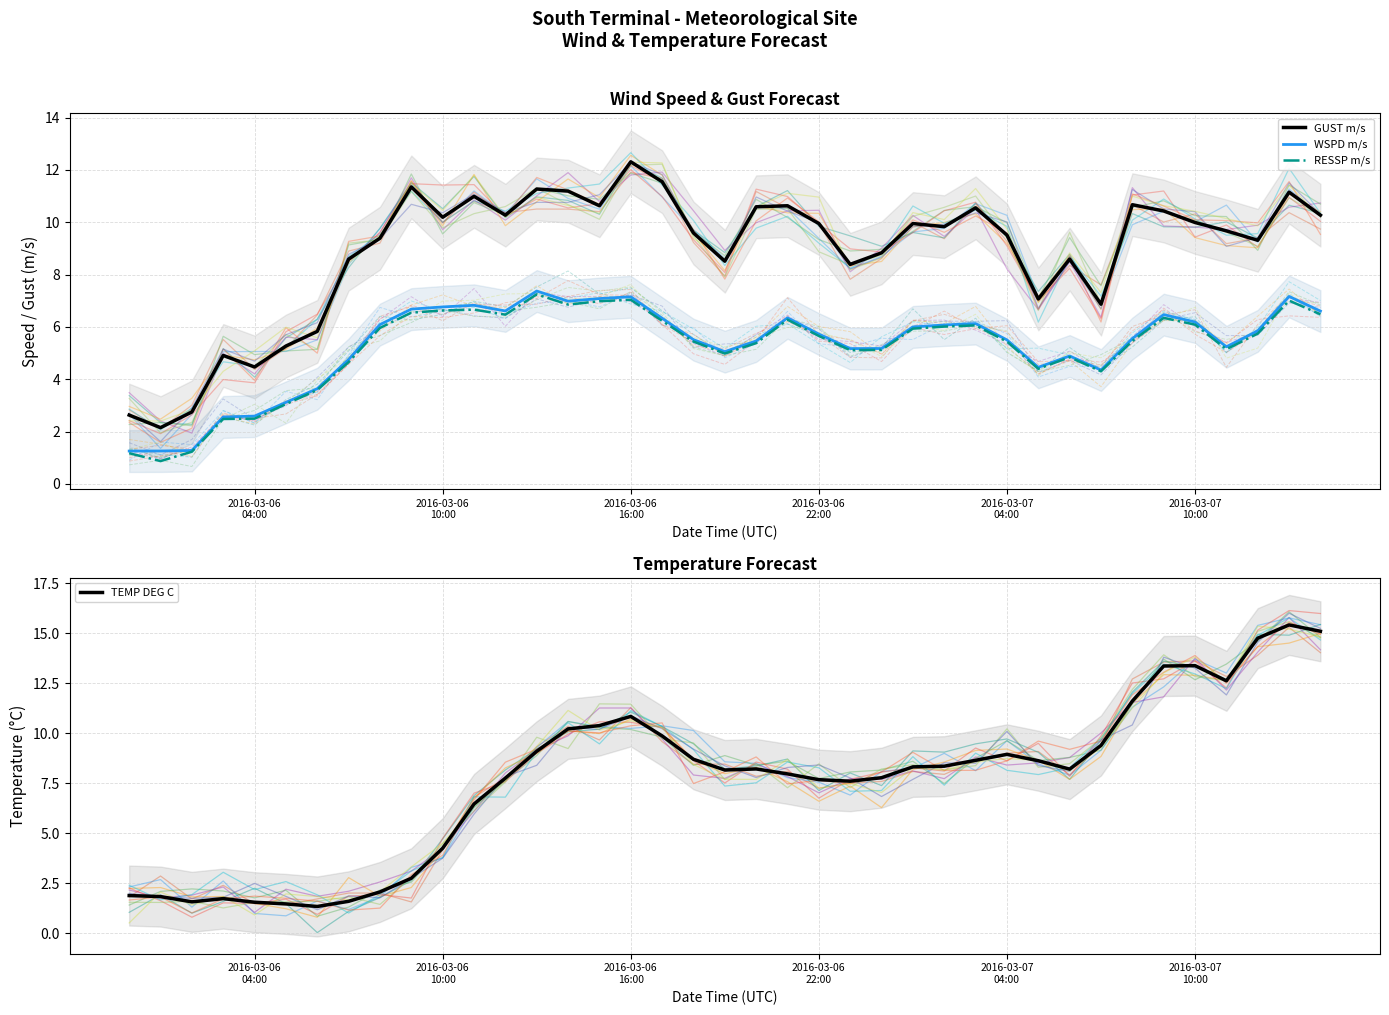

How many intersections are there between WSPD m/s and TEMP DEG C?

2